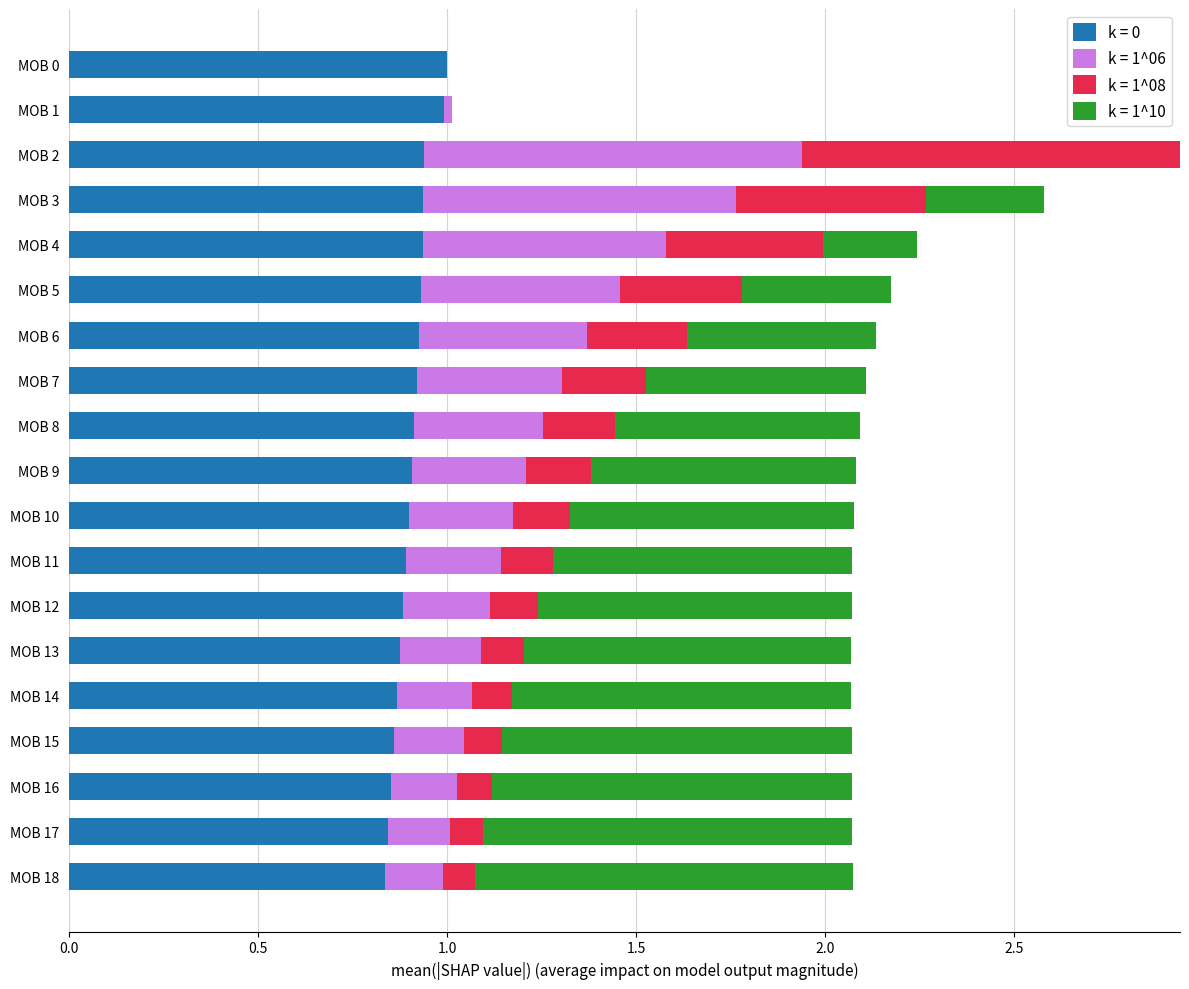

The k = 0 series shows 0.3 at MOB 8. True or false?

False